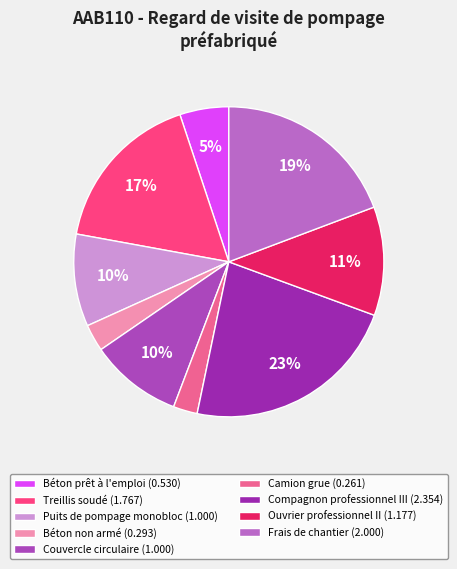

Count the number of slices in the pie.

9